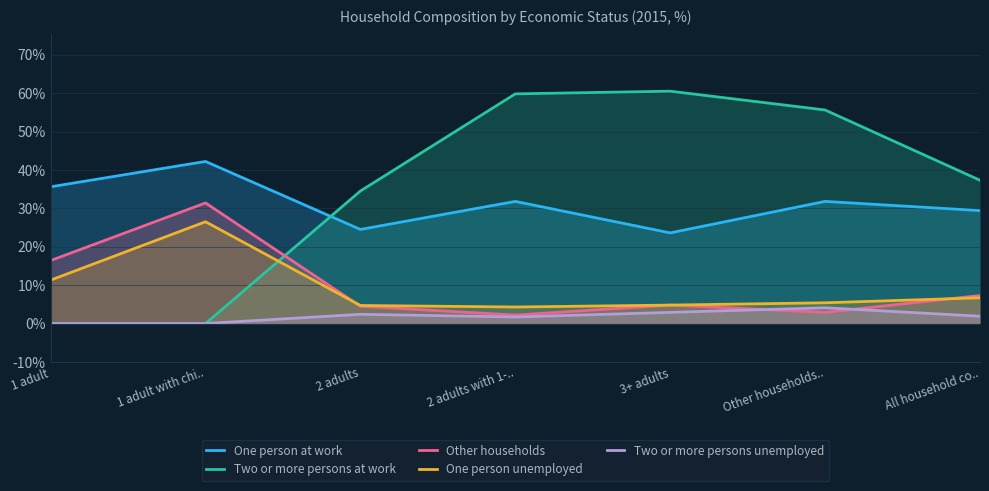

What is the difference between the maximum and minimum values in the One person unemployed series?

22.2